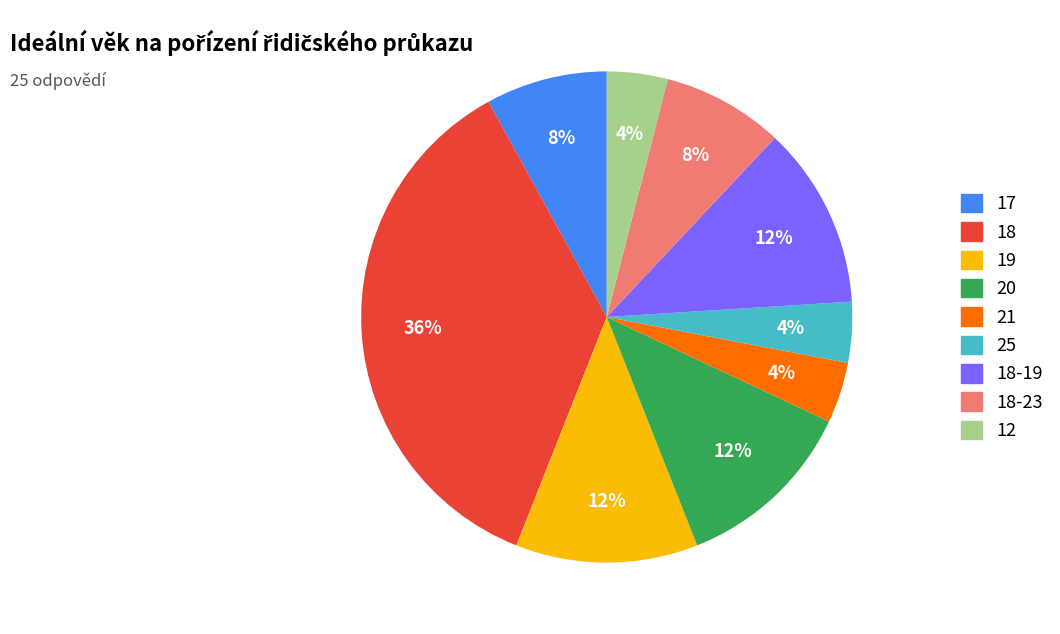

Is there any slice that represents more than half of the pie?

No